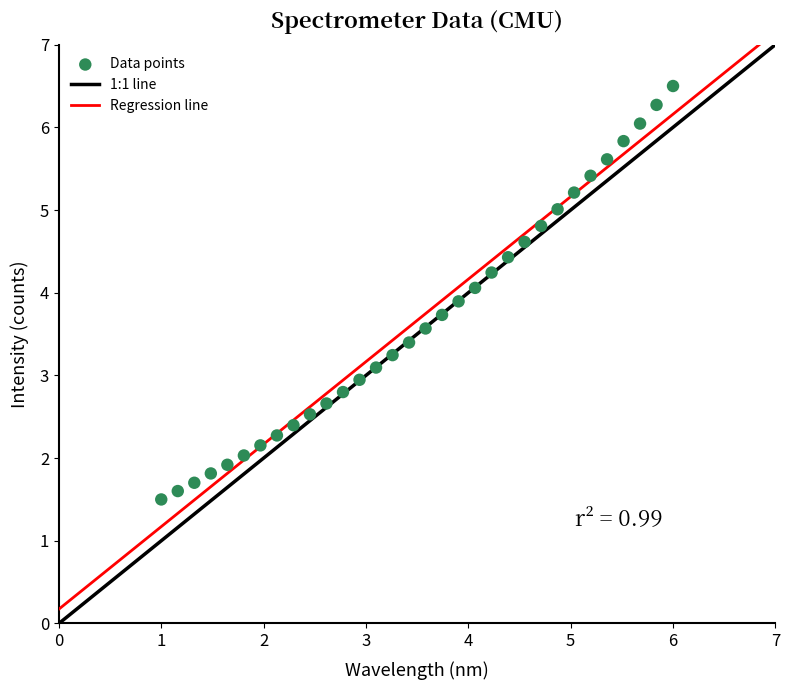

What is the range of X values (max minus min)?

5.0